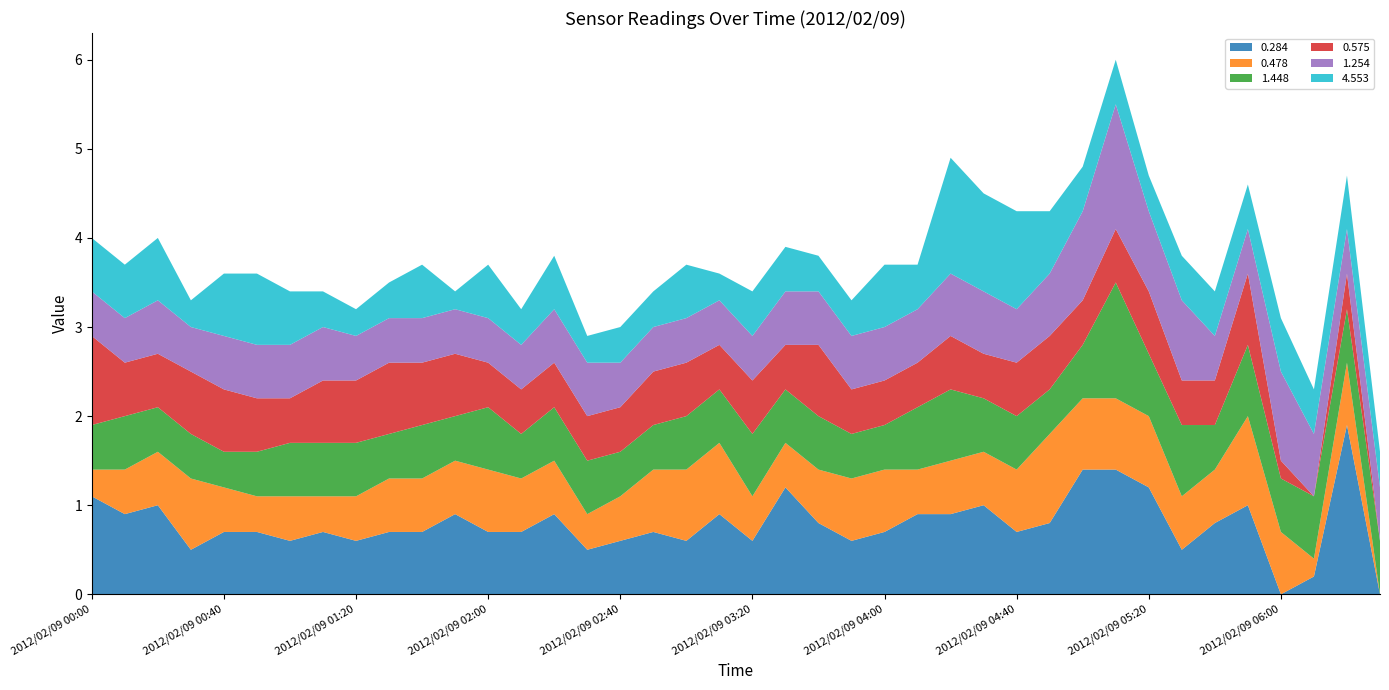

Reading right to left, list all the values displayed in this chart.

0.284: 2012/02/09 06:30=0.0	2012/02/09 06:20=1.9	2012/02/09 06:10=0.2	2012/02/09 06:00=0.0	2012/02/09 05:50=1.0	2012/02/09 05:40=0.8	2012/02/09 05:30=0.5	2012/02/09 05:20=1.2	2012/02/09 05:10=1.4	2012/02/09 05:00=1.4	2012/02/09 04:50=0.8	2012/02/09 04:40=0.7	2012/02/09 04:30=1.0	2012/02/09 04:20=0.9	2012/02/09 04:10=0.9	2012/02/09 04:00=0.7	2012/02/09 03:50=0.6	2012/02/09 03:40=0.8	2012/02/09 03:30=1.2	2012/02/09 03:20=0.6	2012/02/09 03:10=0.9	2012/02/09 03:00=0.6	2012/02/09 02:50=0.7	2012/02/09 02:40=0.6	2012/02/09 02:30=0.5	2012/02/09 02:20=0.9	2012/02/09 02:10=0.7	2012/02/09 02:00=0.7	2012/02/09 01:50=0.9	2012/02/09 01:40=0.7	2012/02/09 01:30=0.7	2012/02/09 01:20=0.6	2012/02/09 01:10=0.7	2012/02/09 01:00=0.6	2012/02/09 00:50=0.7	2012/02/09 00:40=0.7	2012/02/09 00:30=0.5	2012/02/09 00:20=1.0	2012/02/09 00:10=0.9	2012/02/09 00:00=1.1
0.478: 2012/02/09 06:30=0.0	2012/02/09 06:20=0.7	2012/02/09 06:10=0.2	2012/02/09 06:00=0.7	2012/02/09 05:50=1.0	2012/02/09 05:40=0.6	2012/02/09 05:30=0.6	2012/02/09 05:20=0.8	2012/02/09 05:10=0.8	2012/02/09 05:00=0.8	2012/02/09 04:50=1.0	2012/02/09 04:40=0.7	2012/02/09 04:30=0.6	2012/02/09 04:20=0.6	2012/02/09 04:10=0.5	2012/02/09 04:00=0.7	2012/02/09 03:50=0.7	2012/02/09 03:40=0.6	2012/02/09 03:30=0.5	2012/02/09 03:20=0.5	2012/02/09 03:10=0.8	2012/02/09 03:00=0.8	2012/02/09 02:50=0.7	2012/02/09 02:40=0.5	2012/02/09 02:30=0.4	2012/02/09 02:20=0.6	2012/02/09 02:10=0.6	2012/02/09 02:00=0.7	2012/02/09 01:50=0.6	2012/02/09 01:40=0.6	2012/02/09 01:30=0.6	2012/02/09 01:20=0.5	2012/02/09 01:10=0.4	2012/02/09 01:00=0.5	2012/02/09 00:50=0.4	2012/02/09 00:40=0.5	2012/02/09 00:30=0.8	2012/02/09 00:20=0.6	2012/02/09 00:10=0.5	2012/02/09 00:00=0.3
1.448: 2012/02/09 06:30=0.6	2012/02/09 06:20=0.6	2012/02/09 06:10=0.7	2012/02/09 06:00=0.6	2012/02/09 05:50=0.8	2012/02/09 05:40=0.5	2012/02/09 05:30=0.8	2012/02/09 05:20=0.7	2012/02/09 05:10=1.3	2012/02/09 05:00=0.6	2012/02/09 04:50=0.5	2012/02/09 04:40=0.6	2012/02/09 04:30=0.6	2012/02/09 04:20=0.8	2012/02/09 04:10=0.7	2012/02/09 04:00=0.5	2012/02/09 03:50=0.5	2012/02/09 03:40=0.6	2012/02/09 03:30=0.6	2012/02/09 03:20=0.7	2012/02/09 03:10=0.6	2012/02/09 03:00=0.6	2012/02/09 02:50=0.5	2012/02/09 02:40=0.5	2012/02/09 02:30=0.6	2012/02/09 02:20=0.6	2012/02/09 02:10=0.5	2012/02/09 02:00=0.7	2012/02/09 01:50=0.5	2012/02/09 01:40=0.6	2012/02/09 01:30=0.5	2012/02/09 01:20=0.6	2012/02/09 01:10=0.6	2012/02/09 01:00=0.6	2012/02/09 00:50=0.5	2012/02/09 00:40=0.4	2012/02/09 00:30=0.5	2012/02/09 00:20=0.5	2012/02/09 00:10=0.6	2012/02/09 00:00=0.5
0.575: 2012/02/09 06:30=0.0	2012/02/09 06:20=0.4	2012/02/09 06:10=0.0	2012/02/09 06:00=0.2	2012/02/09 05:50=0.8	2012/02/09 05:40=0.5	2012/02/09 05:30=0.5	2012/02/09 05:20=0.7	2012/02/09 05:10=0.6	2012/02/09 05:00=0.5	2012/02/09 04:50=0.6	2012/02/09 04:40=0.6	2012/02/09 04:30=0.5	2012/02/09 04:20=0.6	2012/02/09 04:10=0.5	2012/02/09 04:00=0.5	2012/02/09 03:50=0.5	2012/02/09 03:40=0.8	2012/02/09 03:30=0.5	2012/02/09 03:20=0.6	2012/02/09 03:10=0.5	2012/02/09 03:00=0.6	2012/02/09 02:50=0.6	2012/02/09 02:40=0.5	2012/02/09 02:30=0.5	2012/02/09 02:20=0.5	2012/02/09 02:10=0.5	2012/02/09 02:00=0.5	2012/02/09 01:50=0.7	2012/02/09 01:40=0.7	2012/02/09 01:30=0.8	2012/02/09 01:20=0.7	2012/02/09 01:10=0.7	2012/02/09 01:00=0.5	2012/02/09 00:50=0.6	2012/02/09 00:40=0.7	2012/02/09 00:30=0.7	2012/02/09 00:20=0.6	2012/02/09 00:10=0.6	2012/02/09 00:00=1.0
1.254: 2012/02/09 06:30=0.6	2012/02/09 06:20=0.5	2012/02/09 06:10=0.7	2012/02/09 06:00=1.0	2012/02/09 05:50=0.5	2012/02/09 05:40=0.5	2012/02/09 05:30=0.9	2012/02/09 05:20=0.9	2012/02/09 05:10=1.4	2012/02/09 05:00=1.0	2012/02/09 04:50=0.7	2012/02/09 04:40=0.6	2012/02/09 04:30=0.7	2012/02/09 04:20=0.7	2012/02/09 04:10=0.6	2012/02/09 04:00=0.6	2012/02/09 03:50=0.6	2012/02/09 03:40=0.6	2012/02/09 03:30=0.6	2012/02/09 03:20=0.5	2012/02/09 03:10=0.5	2012/02/09 03:00=0.5	2012/02/09 02:50=0.5	2012/02/09 02:40=0.5	2012/02/09 02:30=0.6	2012/02/09 02:20=0.6	2012/02/09 02:10=0.5	2012/02/09 02:00=0.5	2012/02/09 01:50=0.5	2012/02/09 01:40=0.5	2012/02/09 01:30=0.5	2012/02/09 01:20=0.5	2012/02/09 01:10=0.6	2012/02/09 01:00=0.6	2012/02/09 00:50=0.6	2012/02/09 00:40=0.6	2012/02/09 00:30=0.5	2012/02/09 00:20=0.6	2012/02/09 00:10=0.5	2012/02/09 00:00=0.5
4.553: 2012/02/09 06:30=0.4	2012/02/09 06:20=0.6	2012/02/09 06:10=0.5	2012/02/09 06:00=0.6	2012/02/09 05:50=0.5	2012/02/09 05:40=0.5	2012/02/09 05:30=0.5	2012/02/09 05:20=0.4	2012/02/09 05:10=0.5	2012/02/09 05:00=0.5	2012/02/09 04:50=0.7	2012/02/09 04:40=1.1	2012/02/09 04:30=1.1	2012/02/09 04:20=1.3	2012/02/09 04:10=0.5	2012/02/09 04:00=0.7	2012/02/09 03:50=0.4	2012/02/09 03:40=0.4	2012/02/09 03:30=0.5	2012/02/09 03:20=0.5	2012/02/09 03:10=0.3	2012/02/09 03:00=0.6	2012/02/09 02:50=0.4	2012/02/09 02:40=0.4	2012/02/09 02:30=0.3	2012/02/09 02:20=0.6	2012/02/09 02:10=0.4	2012/02/09 02:00=0.6	2012/02/09 01:50=0.2	2012/02/09 01:40=0.6	2012/02/09 01:30=0.4	2012/02/09 01:20=0.3	2012/02/09 01:10=0.4	2012/02/09 01:00=0.6	2012/02/09 00:50=0.8	2012/02/09 00:40=0.7	2012/02/09 00:30=0.3	2012/02/09 00:20=0.7	2012/02/09 00:10=0.6	2012/02/09 00:00=0.6